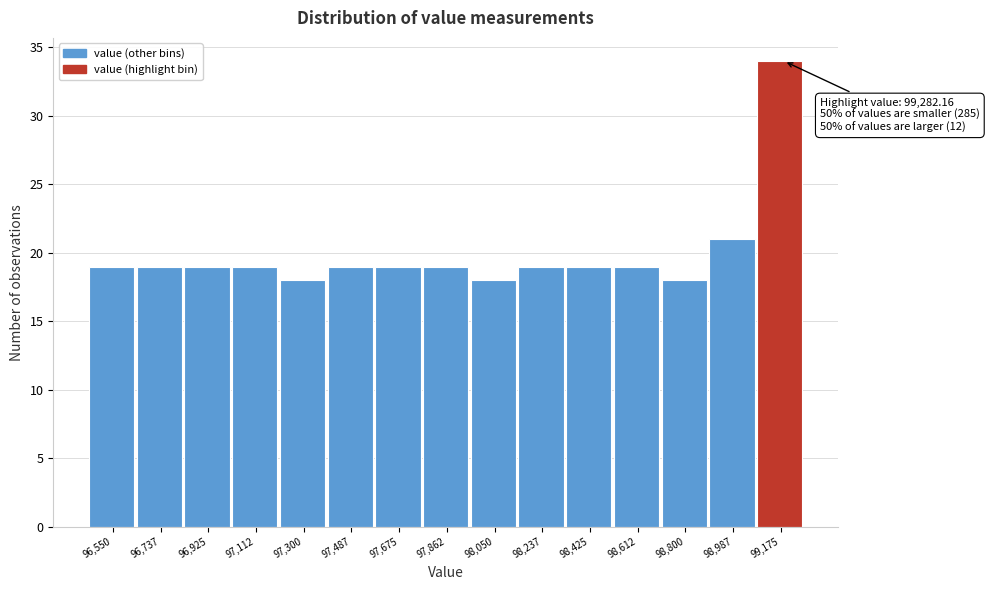

Reading left to right, list all the values displayed in this chart.

19	19	19	19	18	19	19	19	18	19	19	19	18	21	34